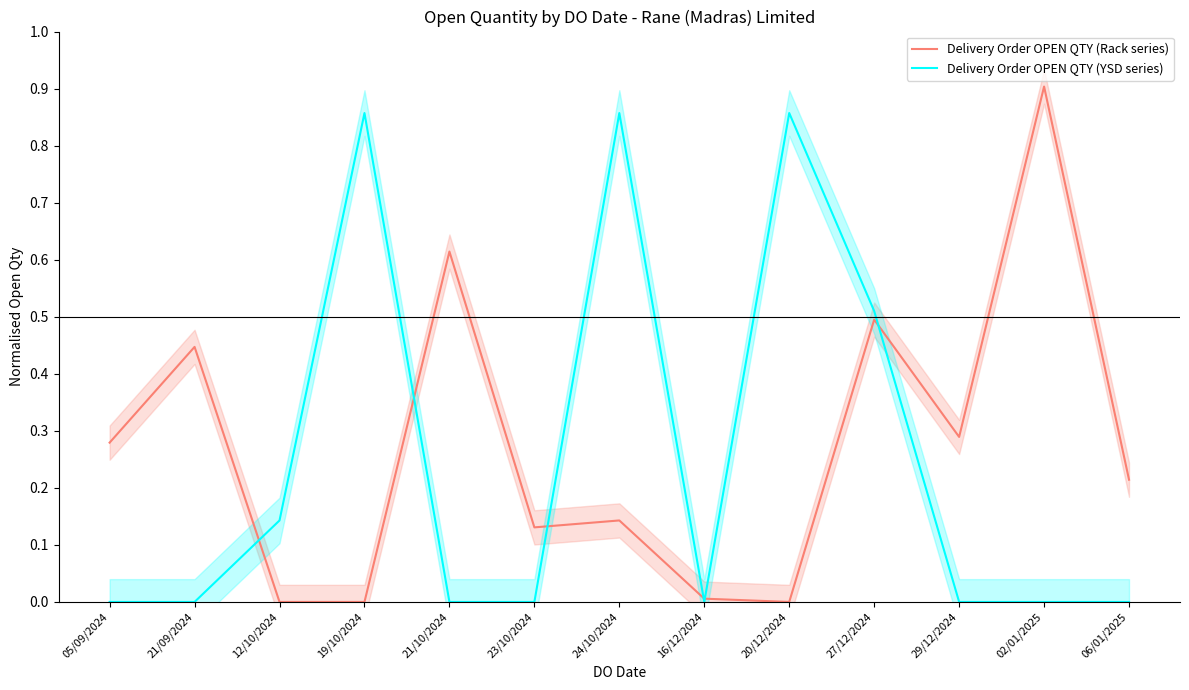

Which series has the largest total across all categories?

Delivery Order OPEN QTY (Rack series)